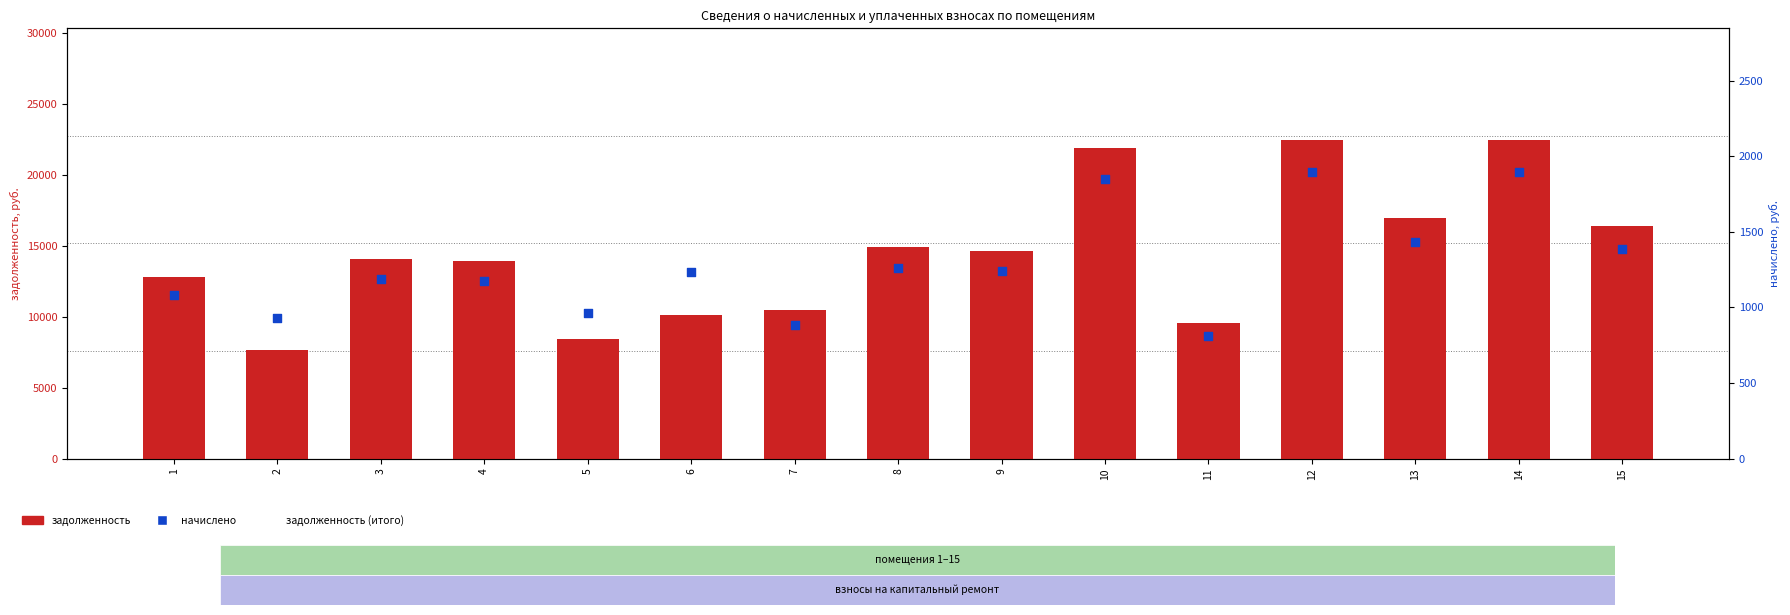

What is the total value across all series at 7?

22693.8